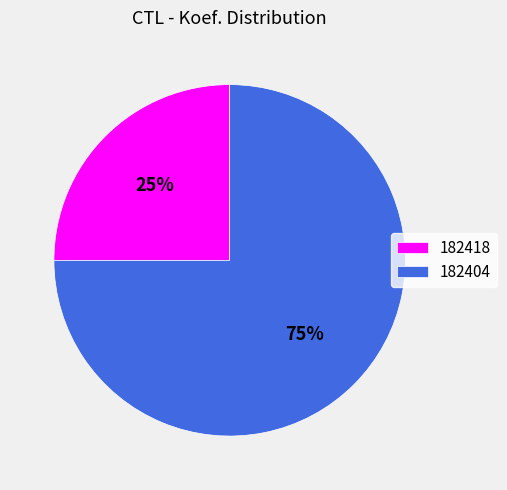

Combined, do 182418 and 182404 account for over 50%?

Yes